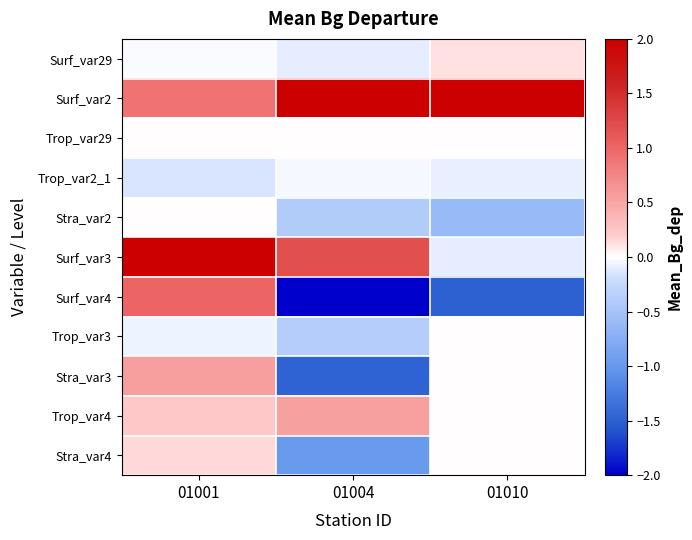

Rank the series by their maximum value, from highest to lowest.

Surf_var3, Surf_var2, Surf_var4, Stra_var3, Trop_var4, Stra_var4, Surf_var29, Stra_var2, Trop_var29, Trop_var3, Trop_var2_1